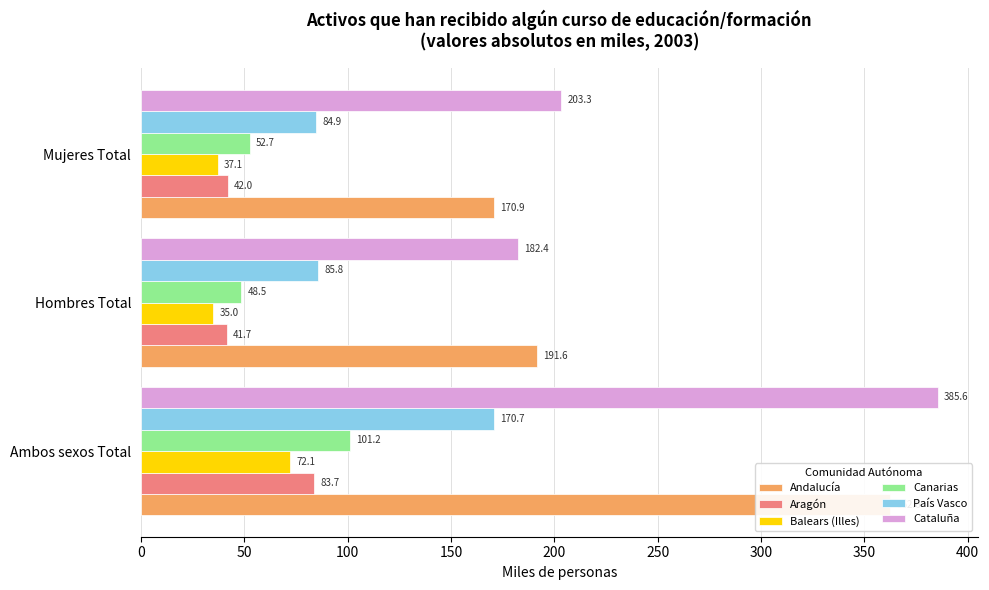

What are all the series names shown in the legend?

Andalucía, Aragón, Balears (Illes), Canarias, País Vasco, Cataluña